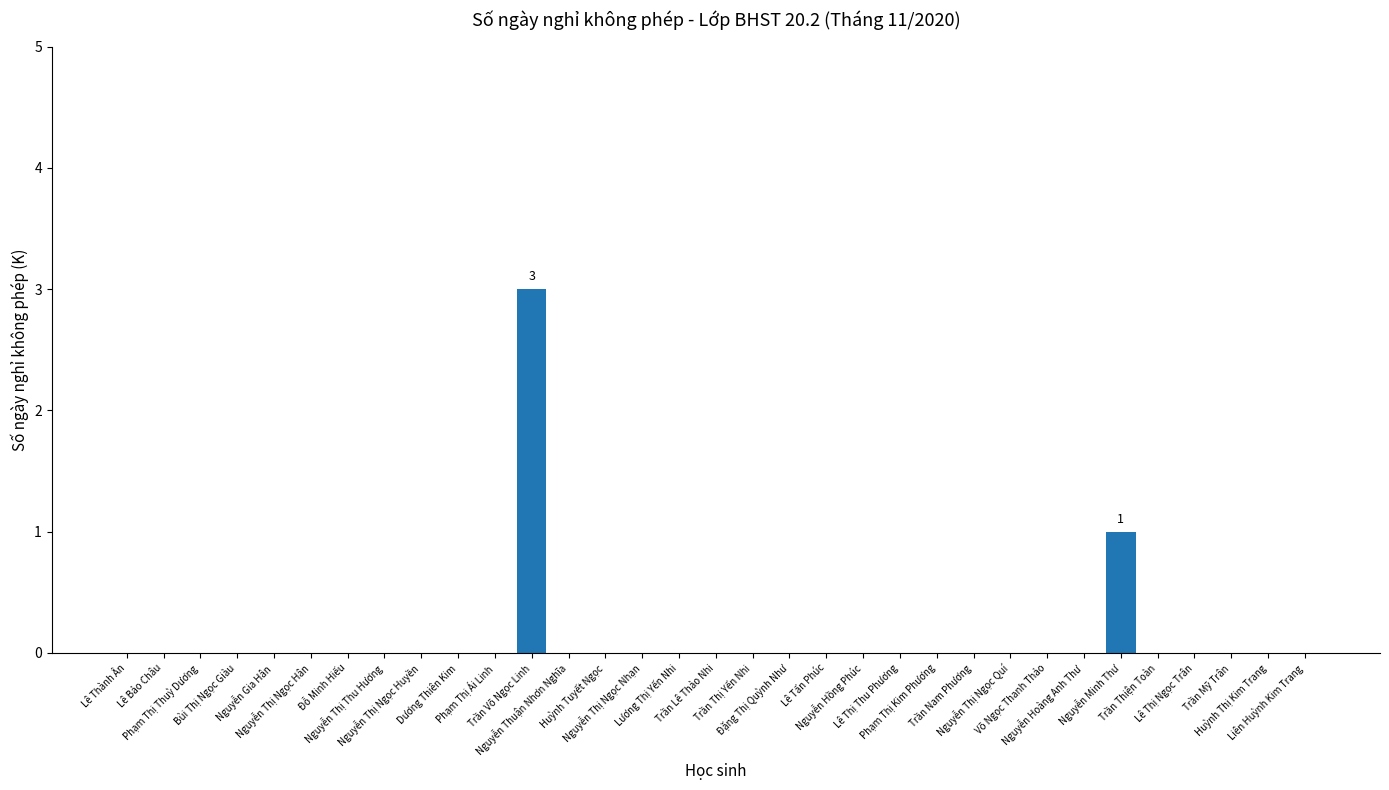

Reading left to right, transcribe all the data shown in this chart.

0	0	0	0	0	0	0	0	0	0	0	3	0	0	0	0	0	0	0	0	0	0	0	0	0	0	0	1	0	0	0	0	0